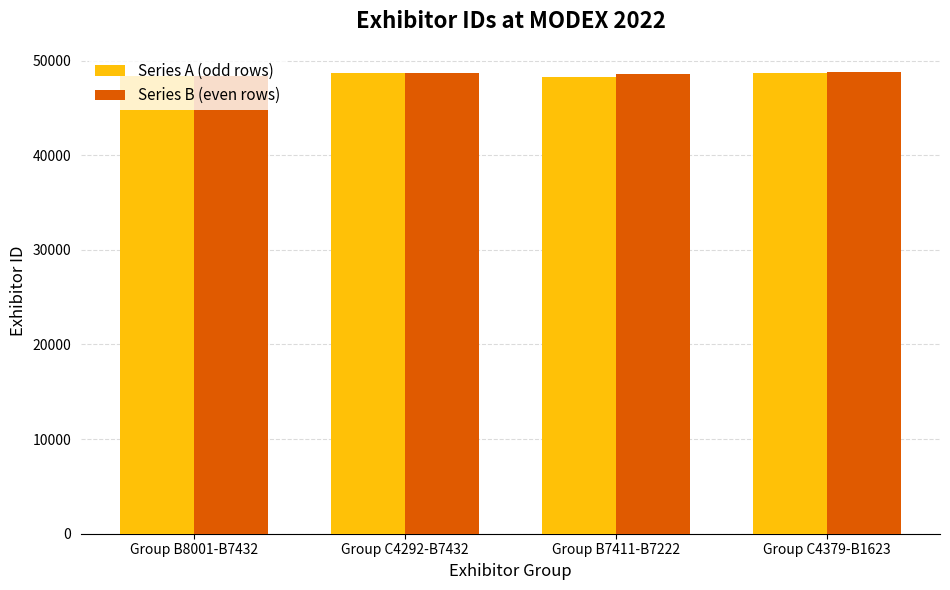

What is the total value across all series at Group B8001-B7432?

96784